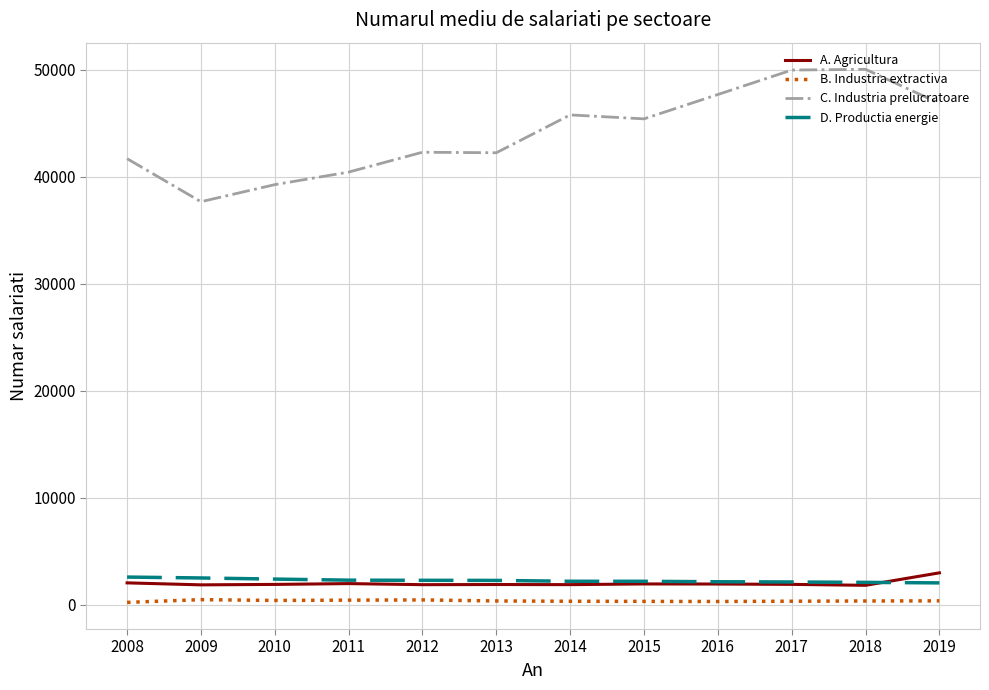

What is the sum of the B. Industria extractiva values at 2018 and 2010?

768